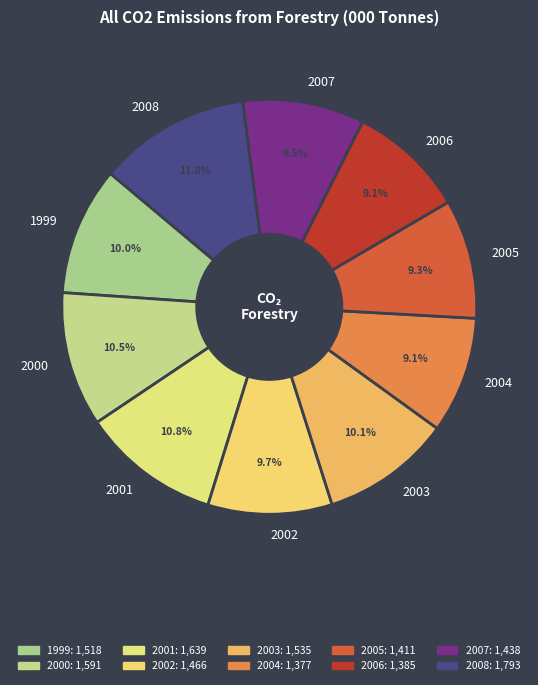

Do 2007 and 2006 together represent more than half of the pie?

No